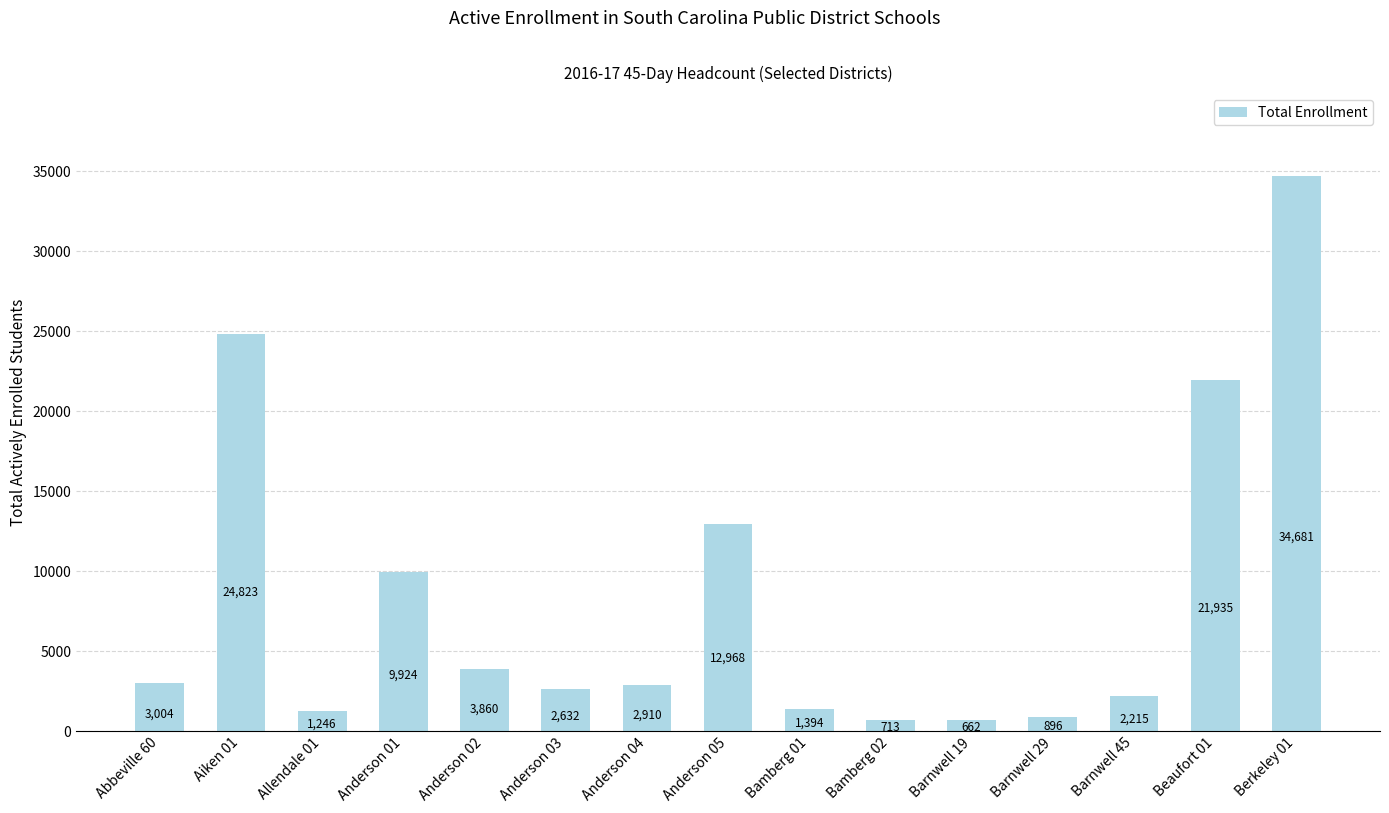

What is the average value?

8258